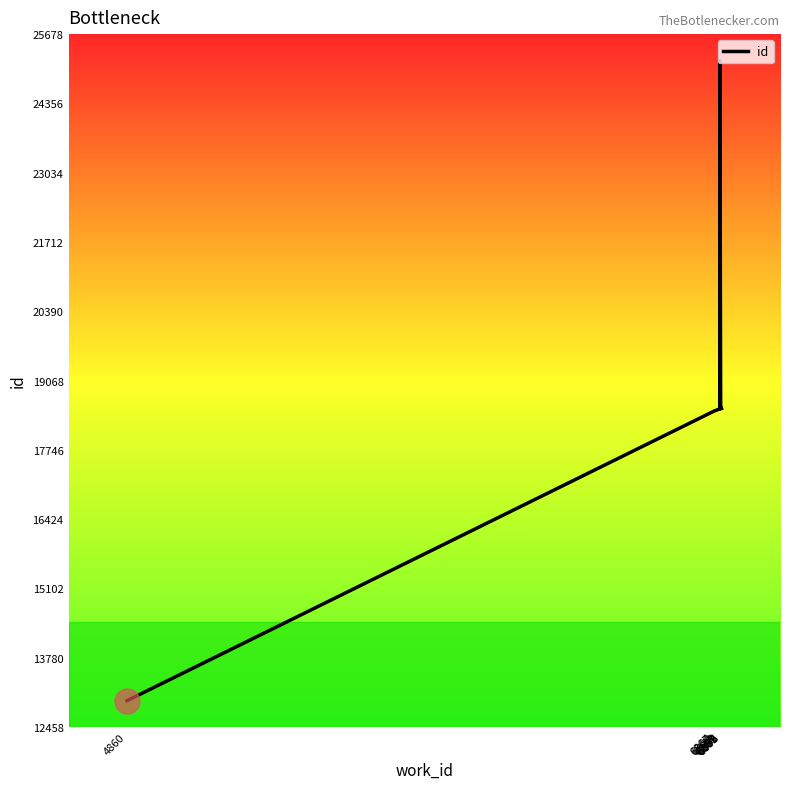

Reading left to right, transcribe all the data shown in this chart.

12958	18478	18484	18503	18519	18523	18525	25178	18529	18534